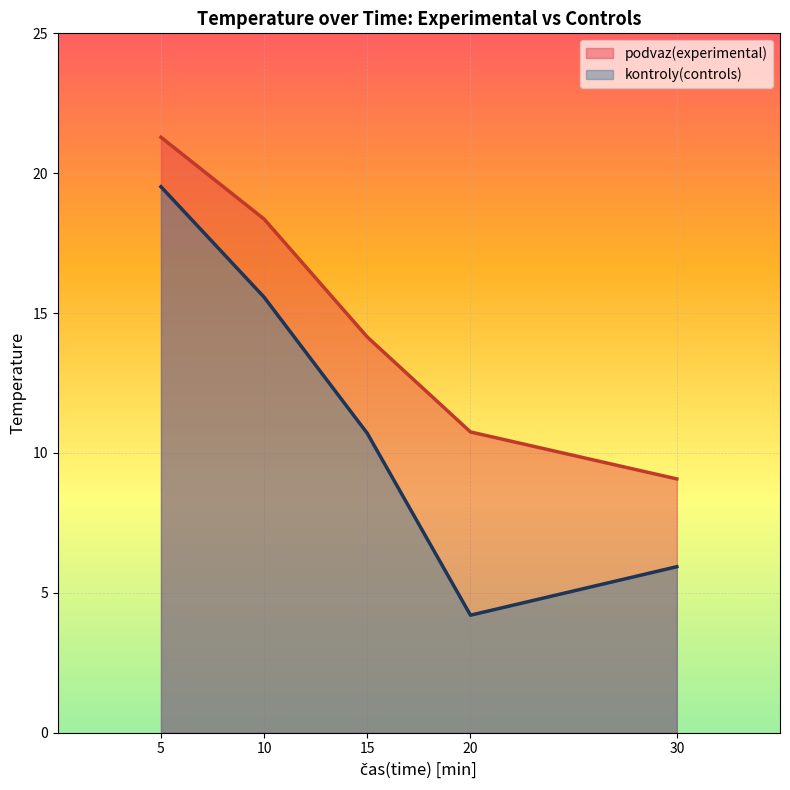

What is the difference between the maximum and minimum values in the podvaz(experimental) series?

12.2